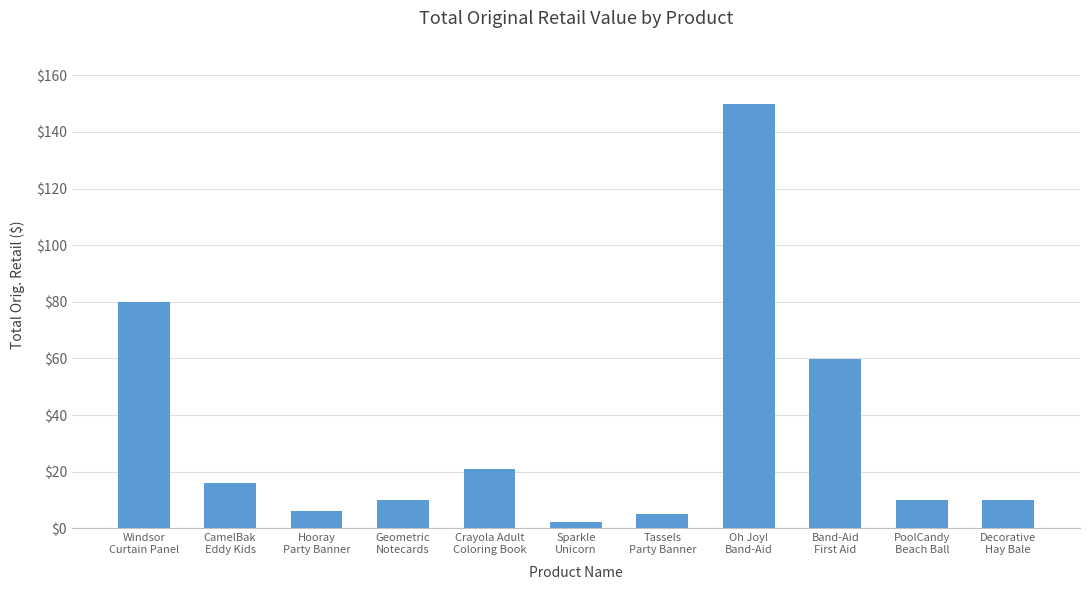

Reading left to right, list all the values displayed in this chart.

Windsor
Curtain Panel=79.9	CamelBak
Eddy Kids=16.0	Hooray
Party Banner=6.0	Geometric
Notecards=10.0	Crayola Adult
Coloring Book=21.0	Sparkle
Unicorn=2.4	Tassels
Party Banner=5.0	Oh Joy!
Band-Aid=149.8	Band-Aid
First Aid=59.9	PoolCandy
Beach Ball=10.0	Decorative
Hay Bale=10.0